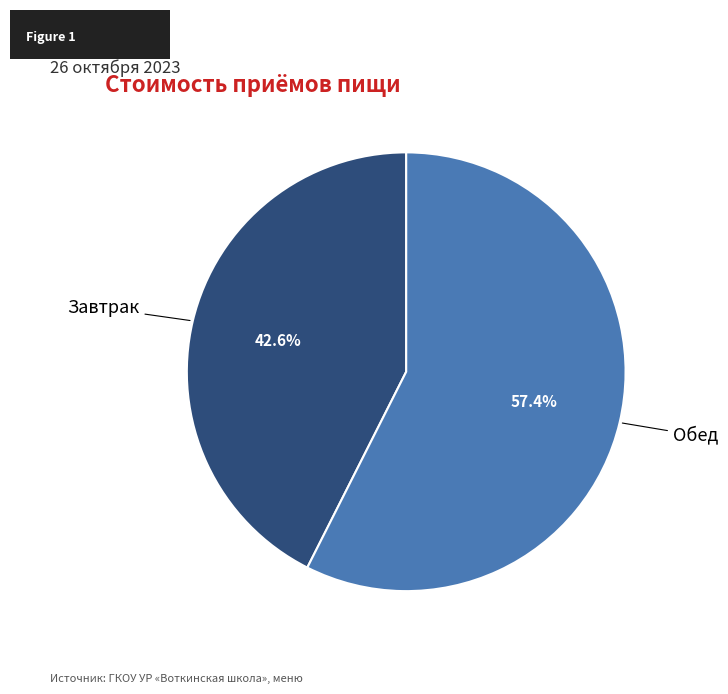

Do Обед and Завтрак together represent more than half of the pie?

Yes